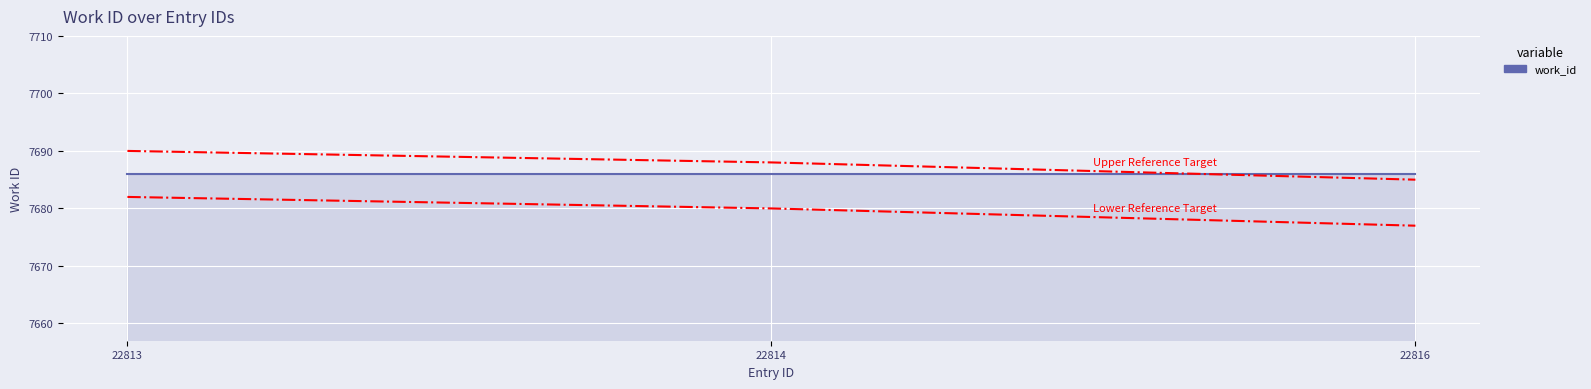

How many lines are shown in the chart?

3